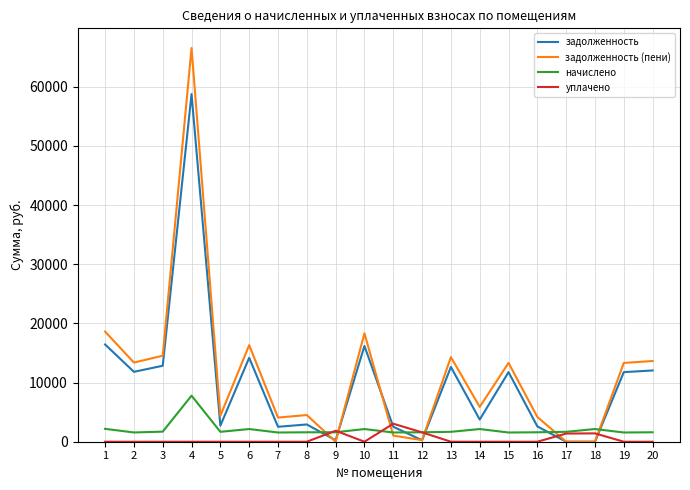

Where does the задолженность (пени) series first go above 13319?

1